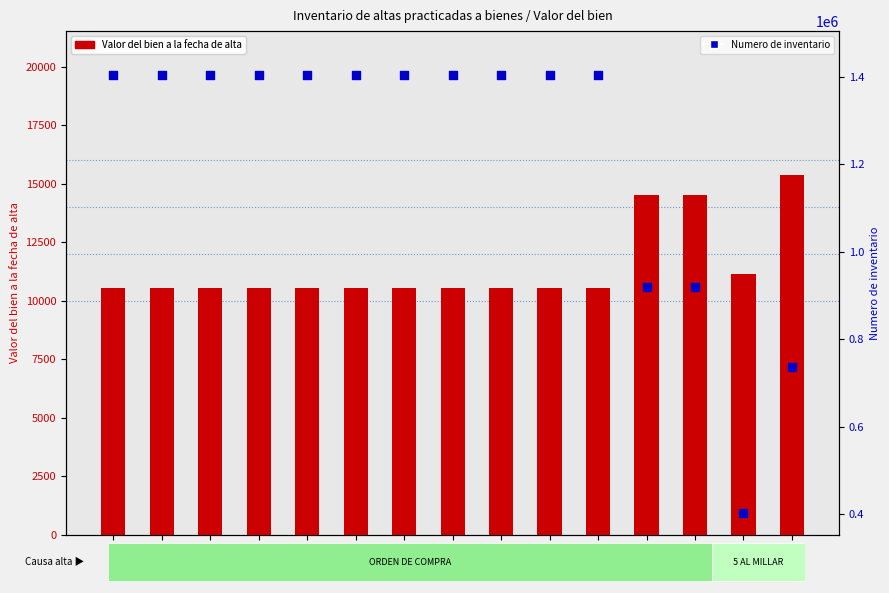

Which series contains the highest Y value?

Numero de inventario